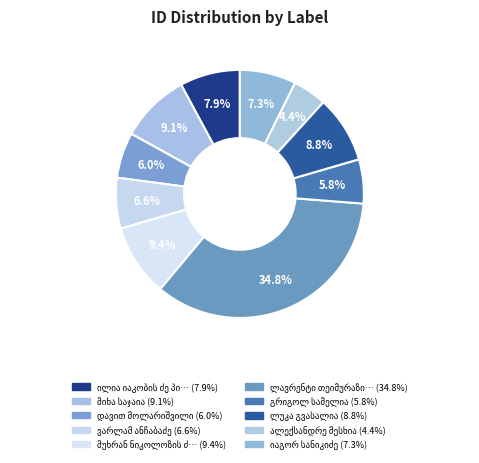

Count the number of slices in the pie.

10